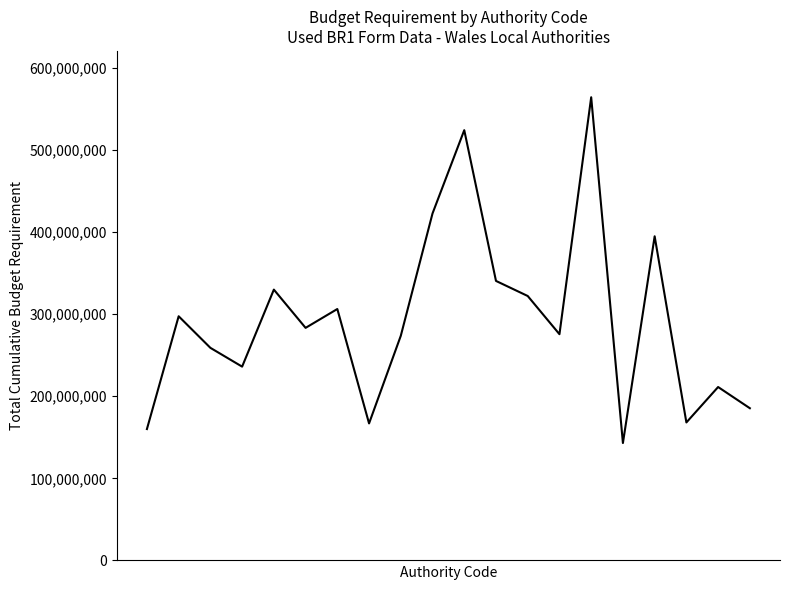

What is the difference between the maximum and minimum values?

421101403